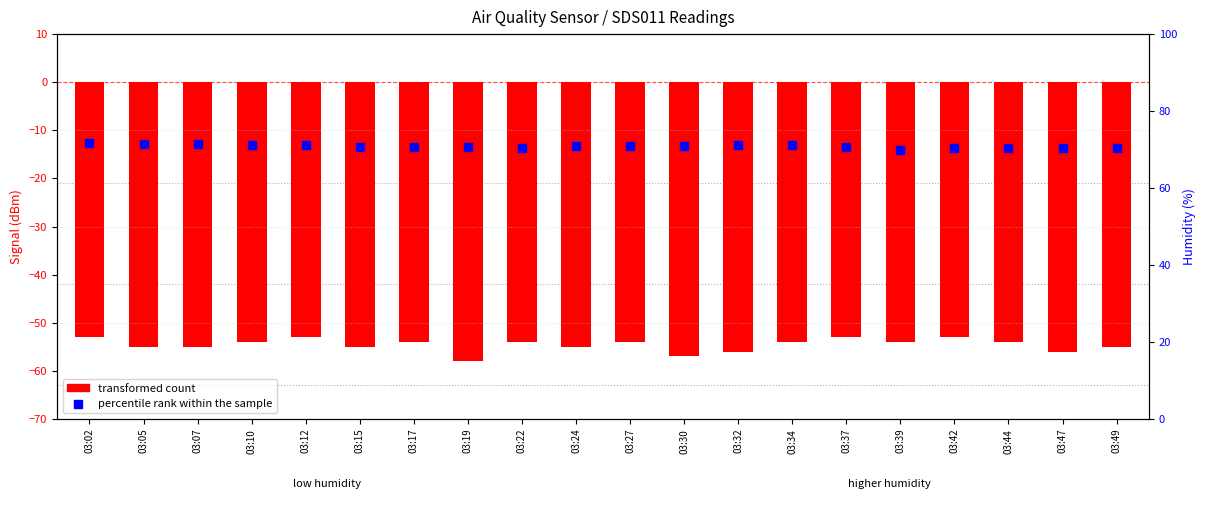

Which series reaches the minimum Y coordinate?

transformed count